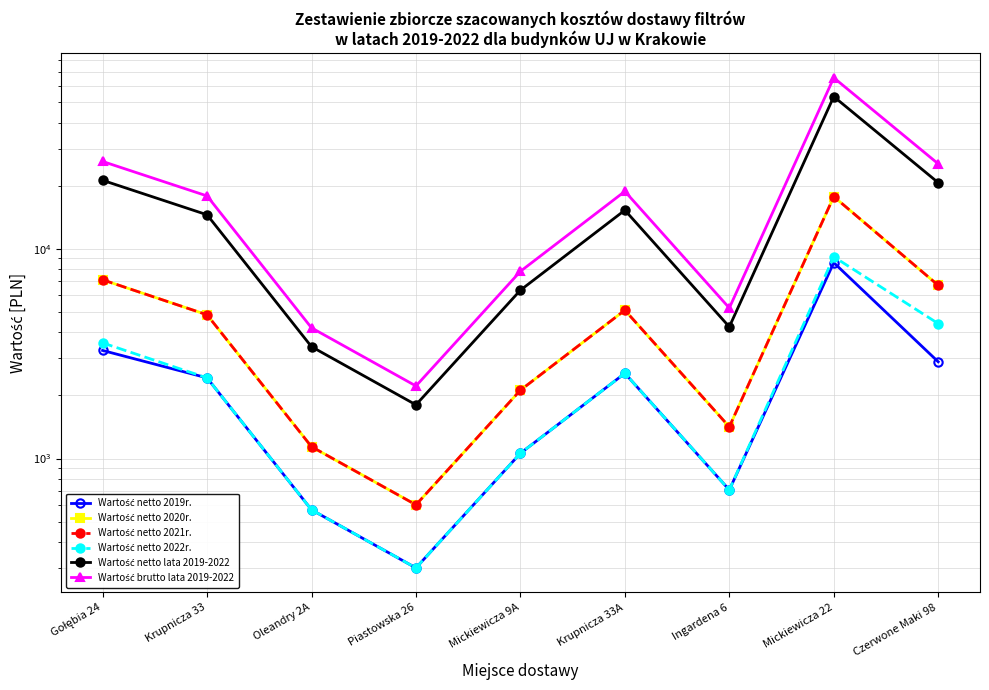

How many interior local valleys does the Wartość netto 2019r. series have?

2